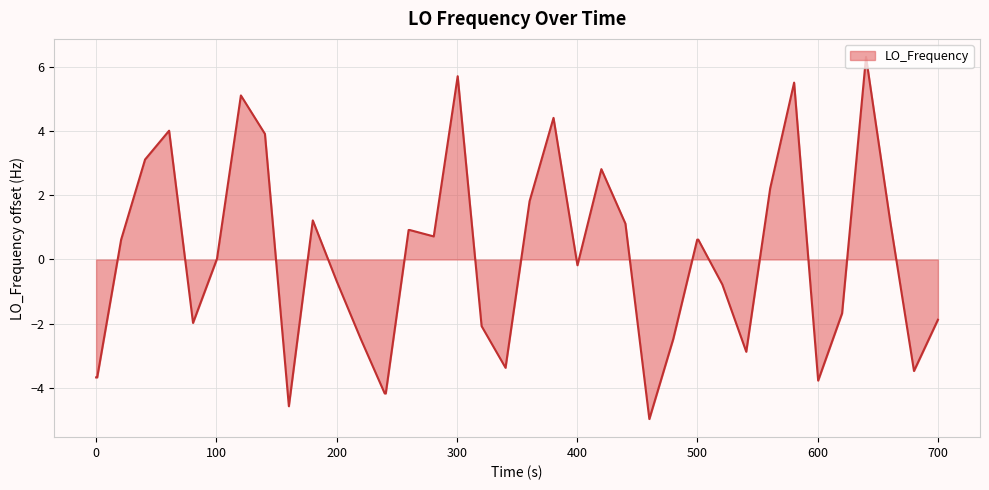

What is the difference between the maximum and minimum values?

11.3